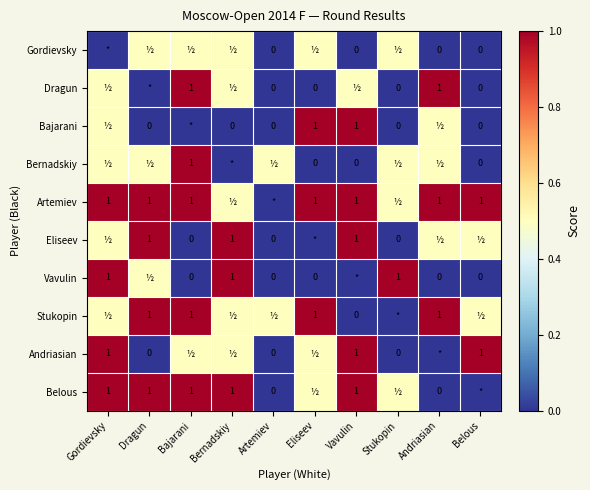

True or false: Artemiev has a value of 1.0 at Gordievsky.

True